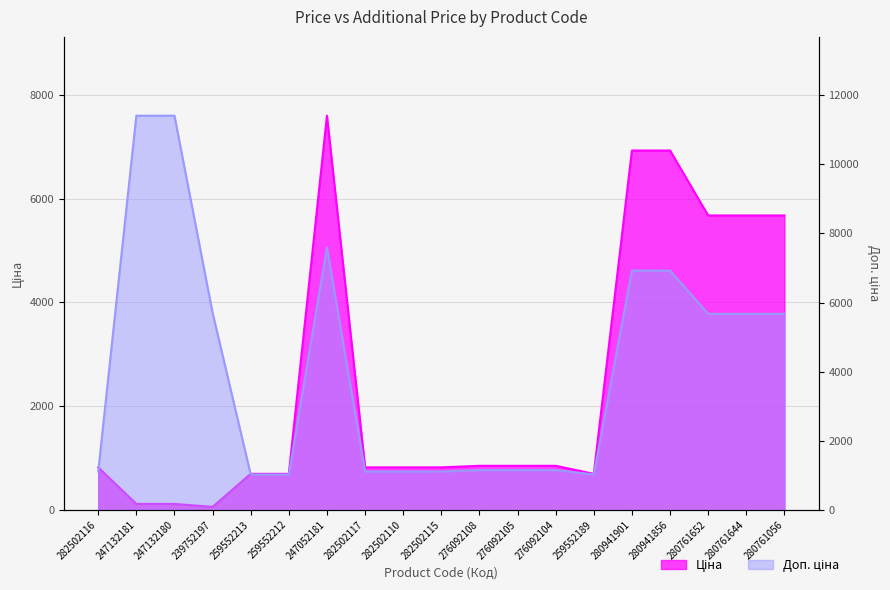

True or false: Ціна has a value of 848.4 at 276092108.

True